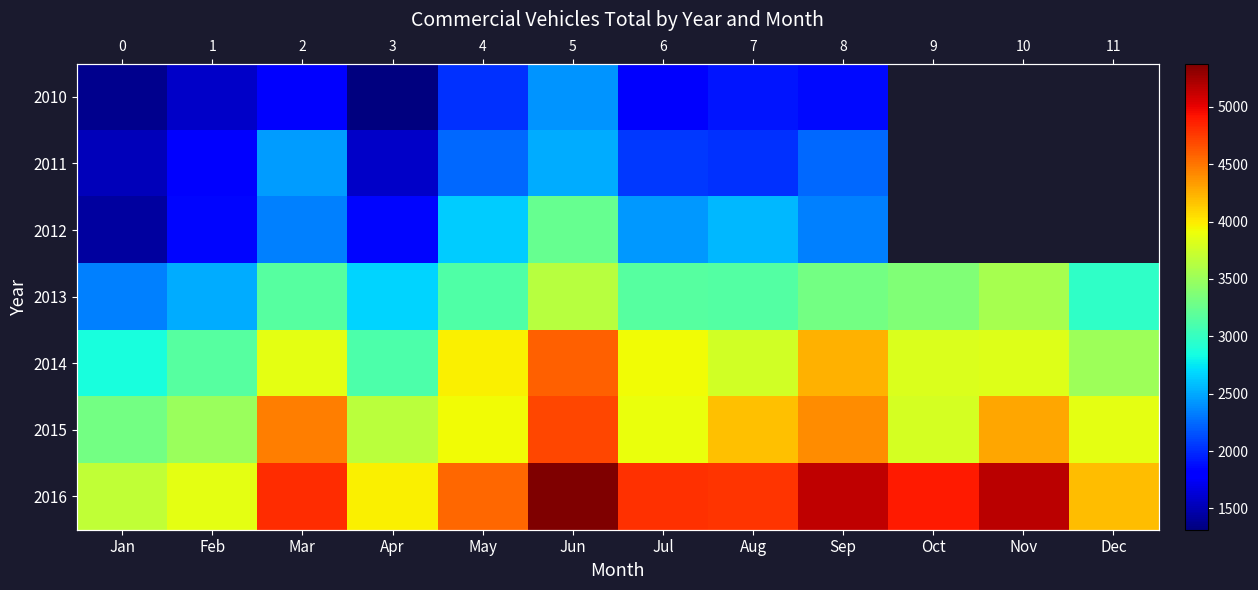

List the series in order of their overall mean, lowest first.

2010, 2011, 2012, 2013, 2014, 2015, 2016